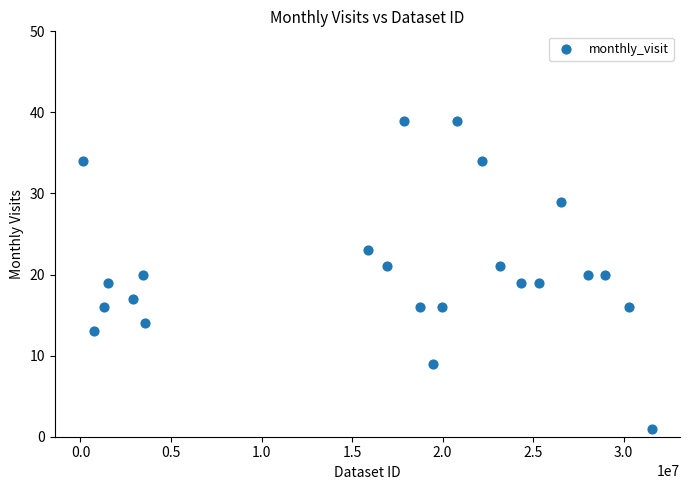

What is the range of Y values (max minus min)?

38